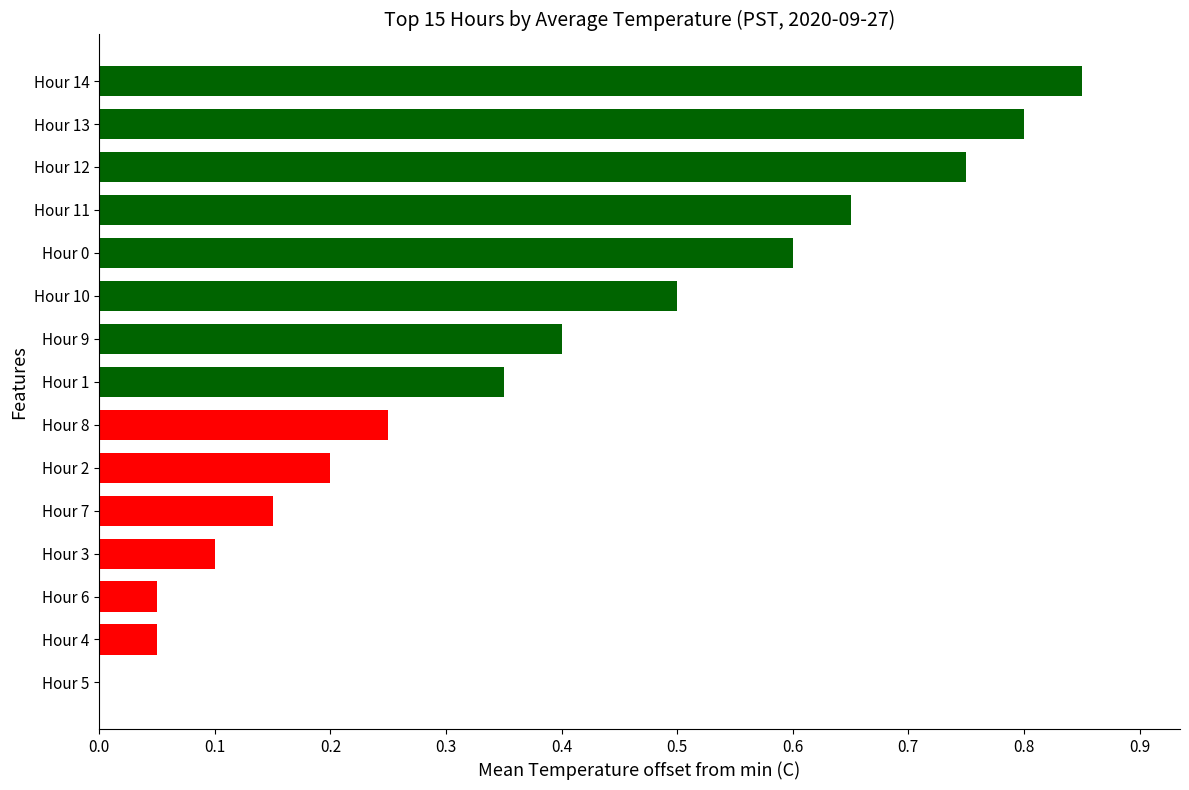

True or false: the data shows 0.2 at Hour 10.

False